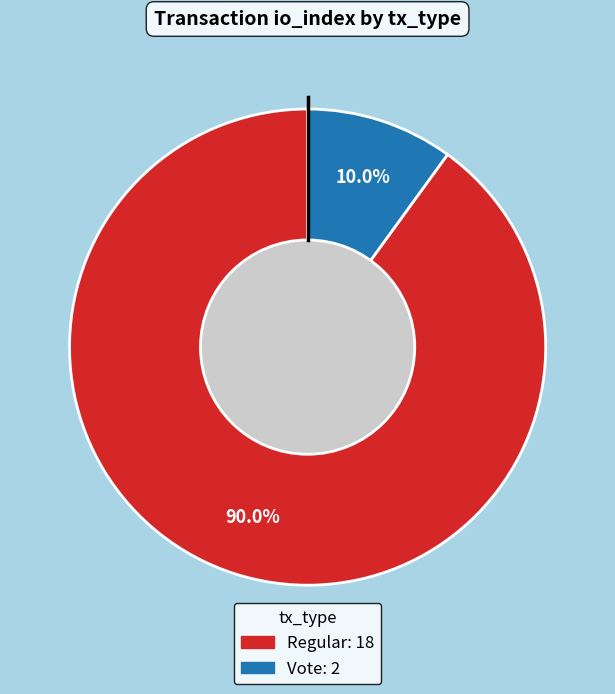

Is there a majority slice in this chart?

Yes